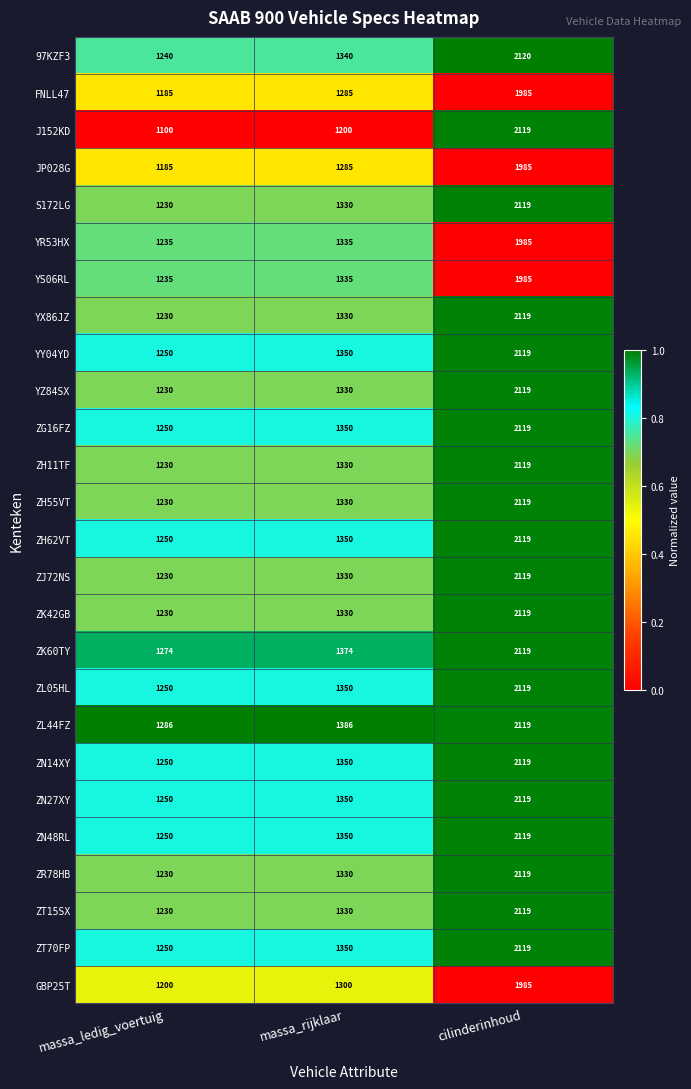

True or false: YS06RL has a value of 1335 at massa_rijklaar.

True